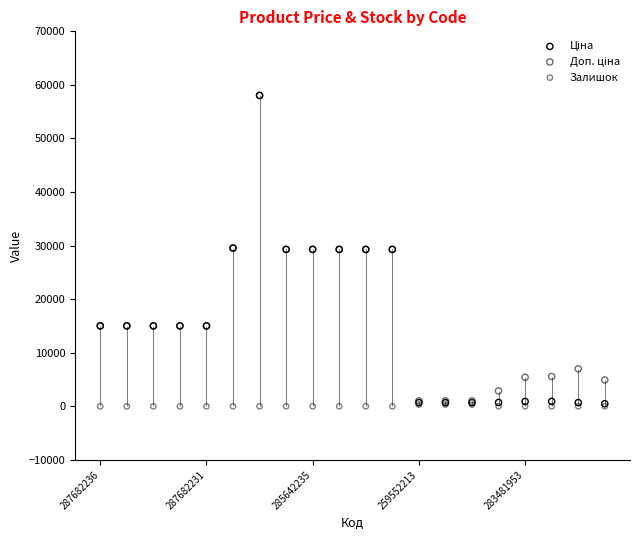

Which series contains the lowest Y value?

Залишок